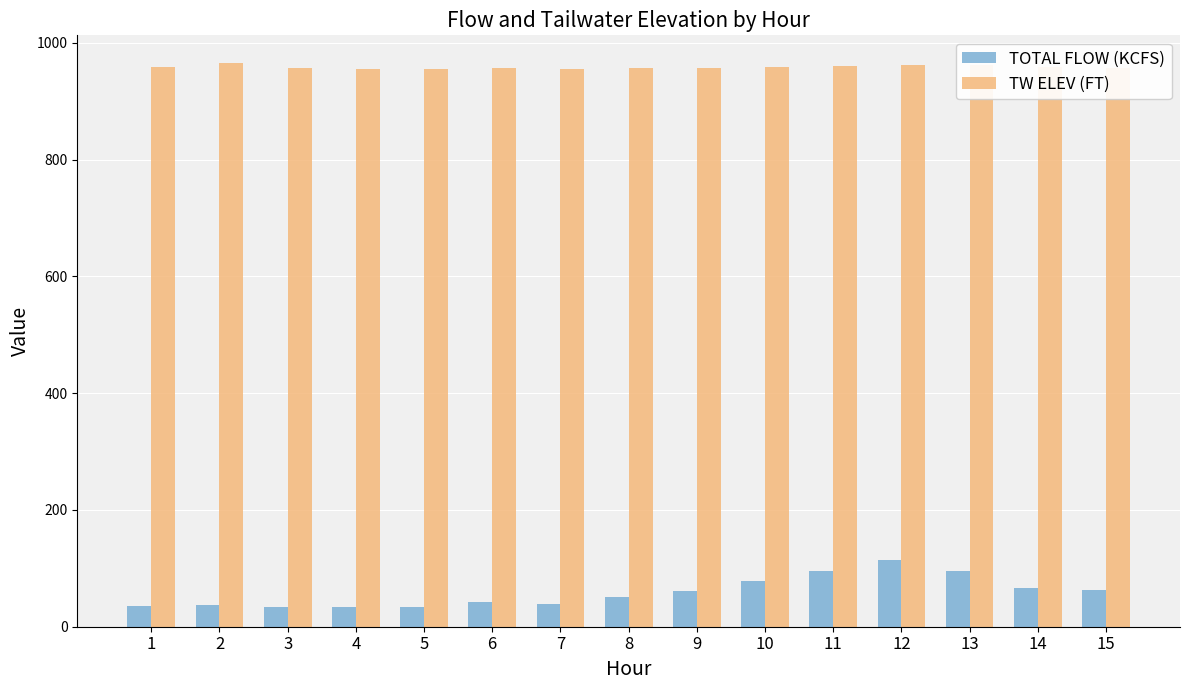

How many groups of bars are there?

15